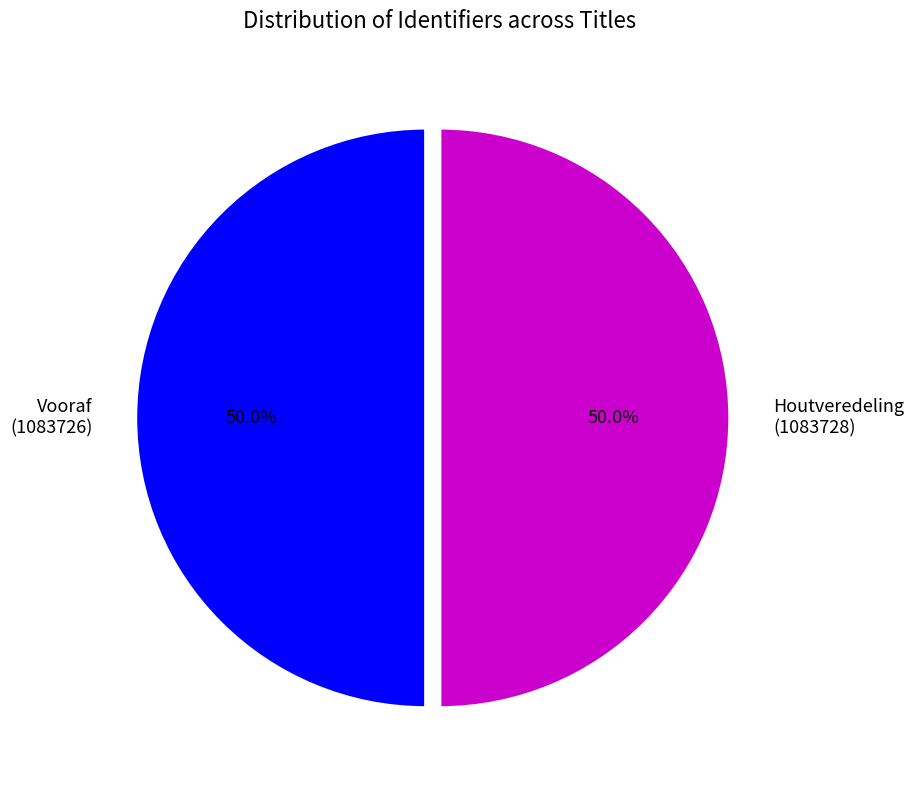

Approximately how many times larger is the value at Houtveredeling (1083728) compared to Vooraf (1083726)?

1.0